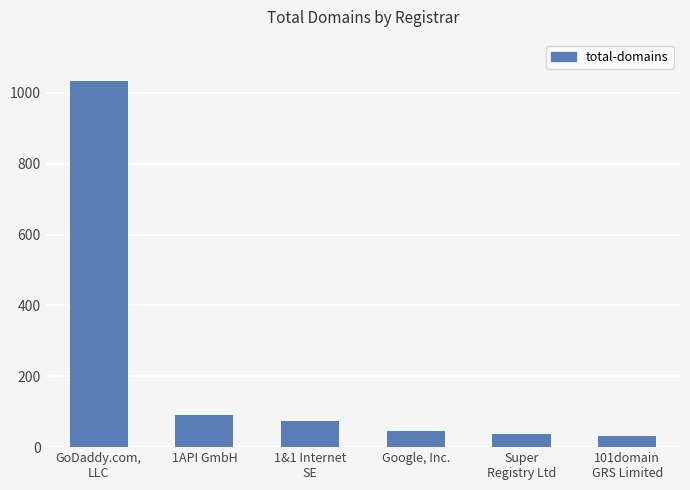

What is the label of the 4th bar from the left?

Google, Inc.